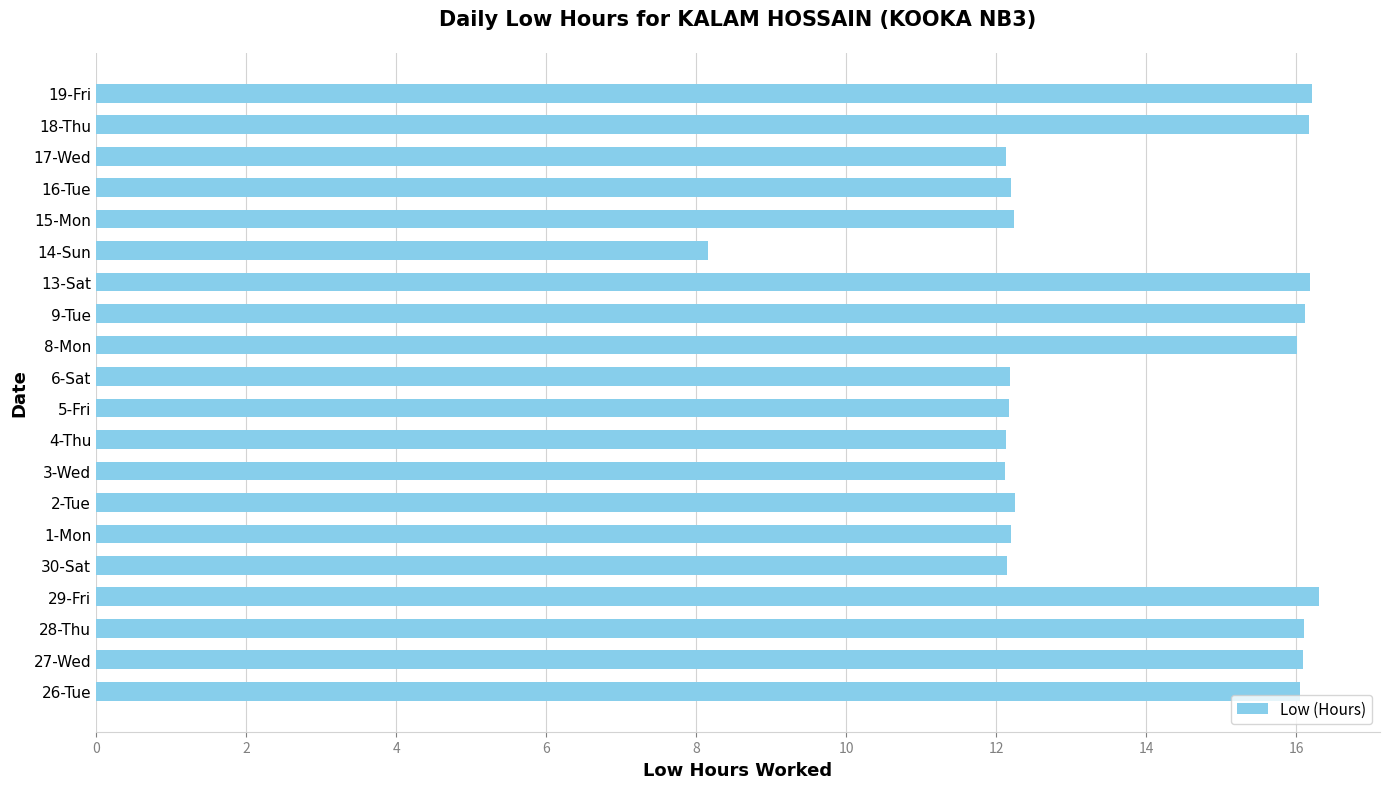

What value does the data have at 5-Fri?

12.2